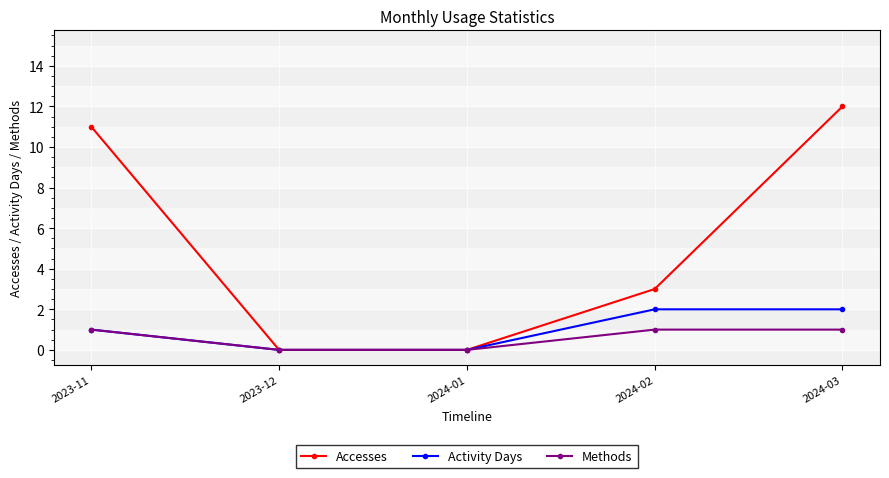

What is the greatest value displayed?

12